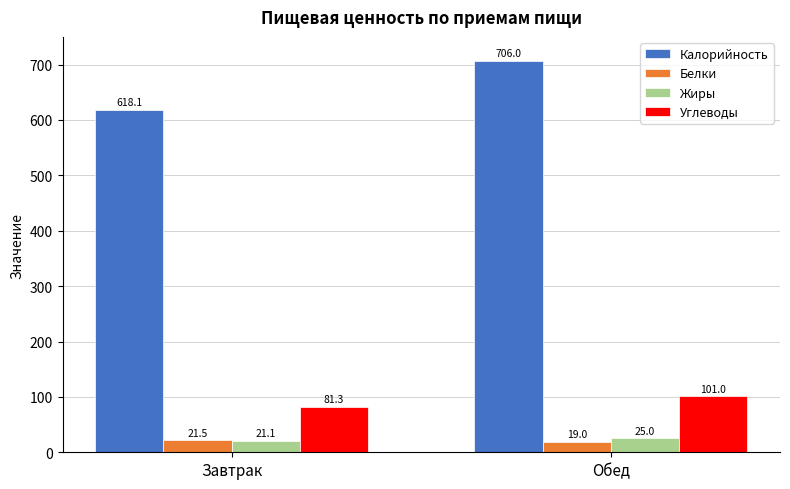

At Обед, list the series in order from largest to smallest.

Калорийность, Углеводы, Жиры, Белки